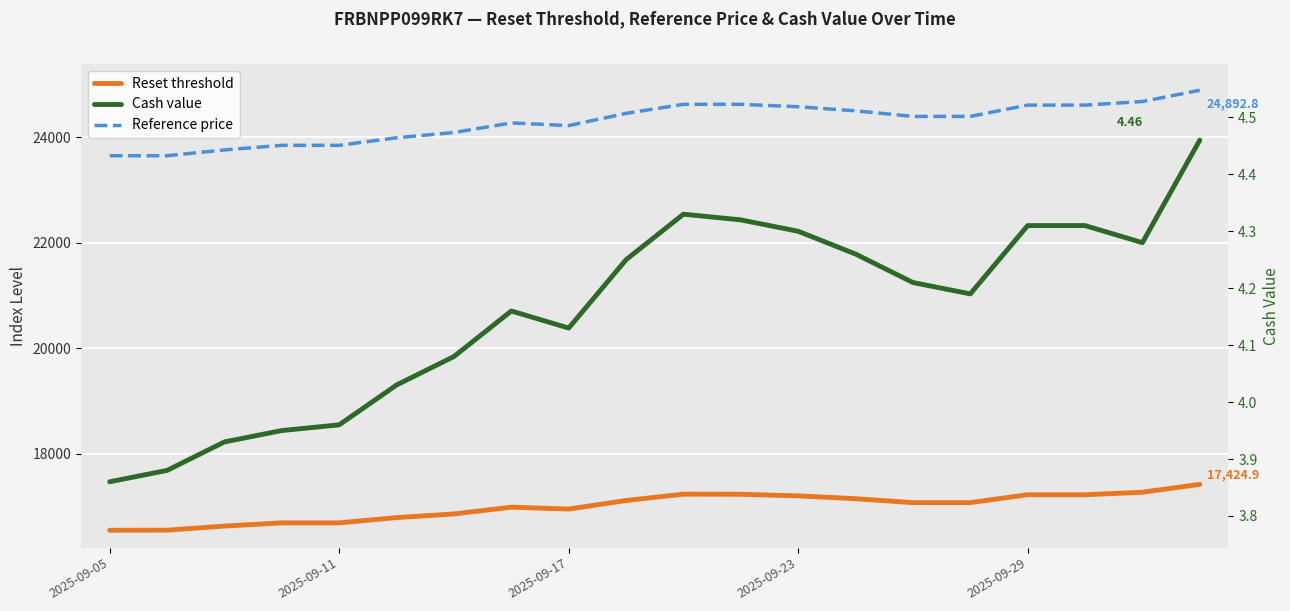

True or false: Reset threshold and Reference price intersect in this chart.

False